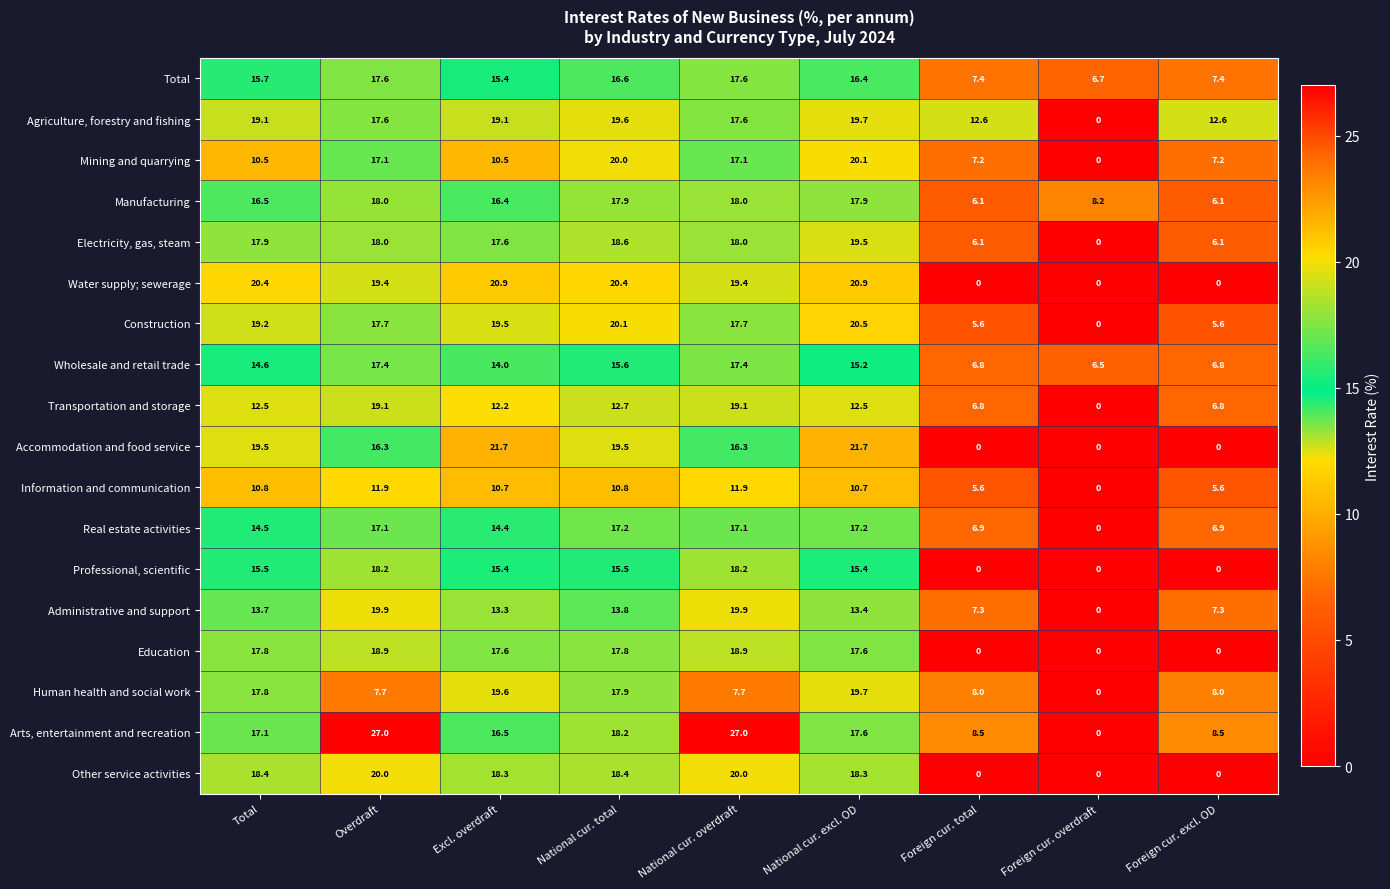

How many values in the Transportation and storage series exceed 12?

6